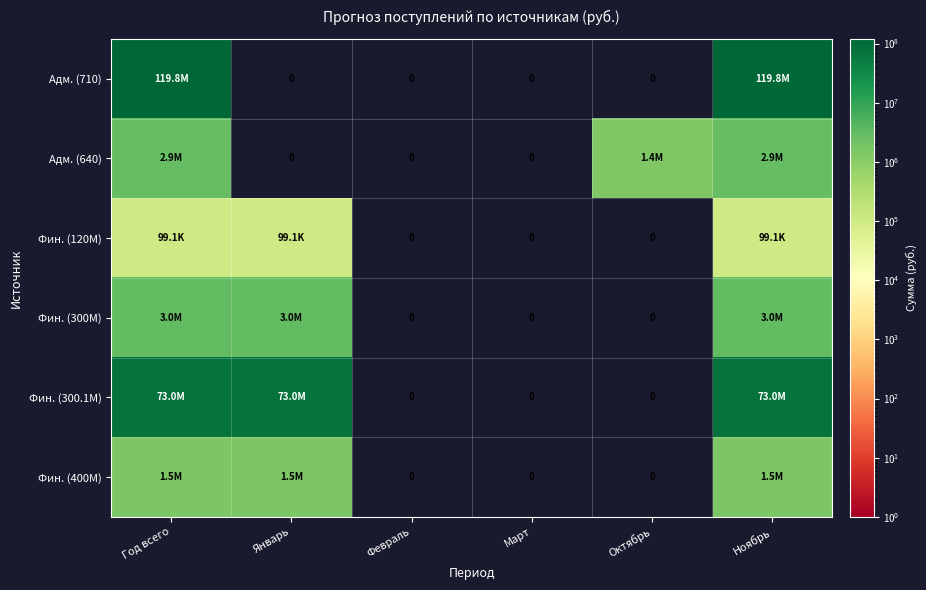

The value of Фин. (120M) at Октябрь is 0.0. True or false?

True